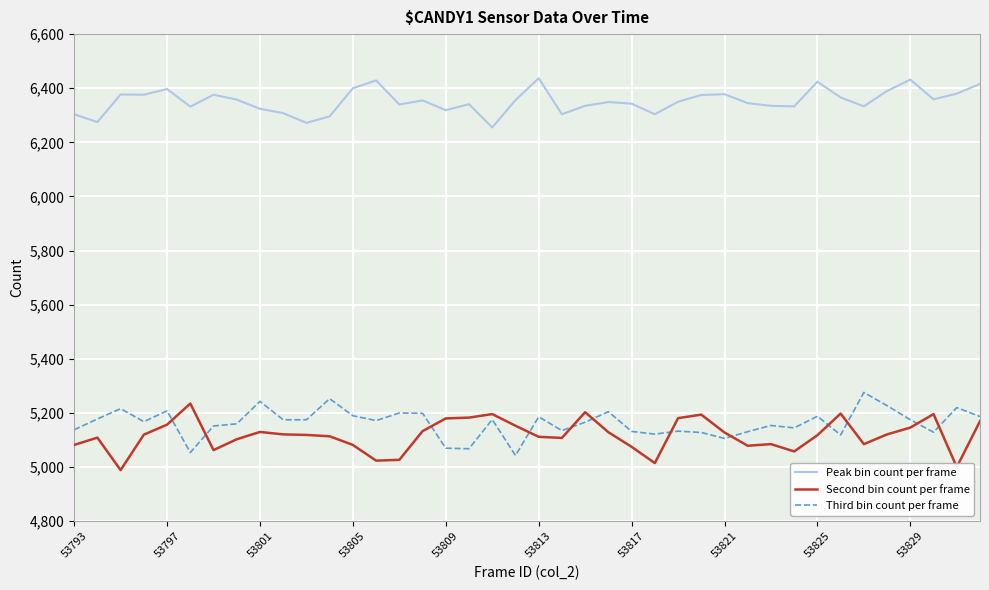

What is the minimum value for Peak bin count per frame?

6255